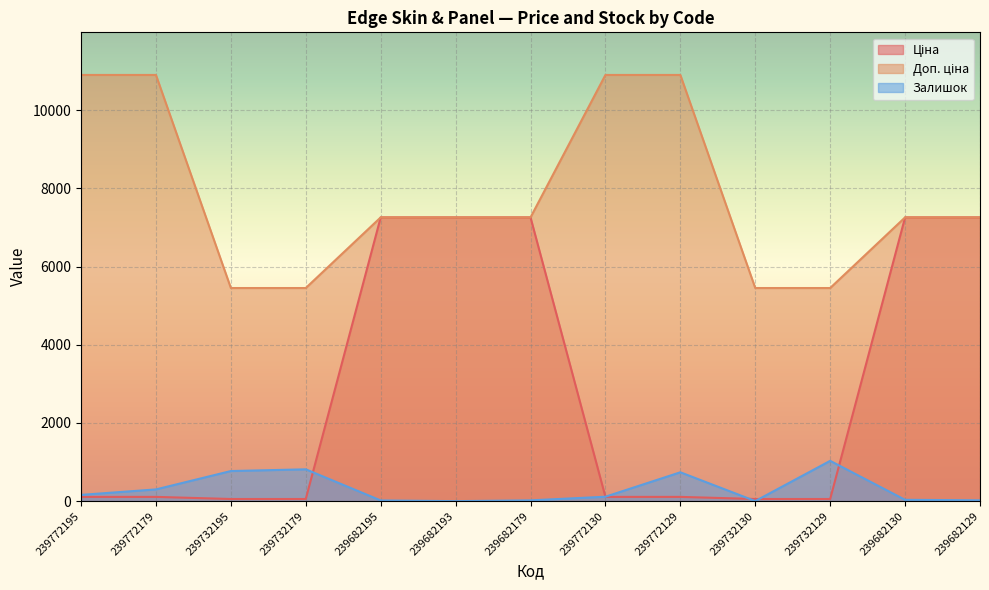

What are all the series names shown in the legend?

Ціна, Доп. ціна, Залишок